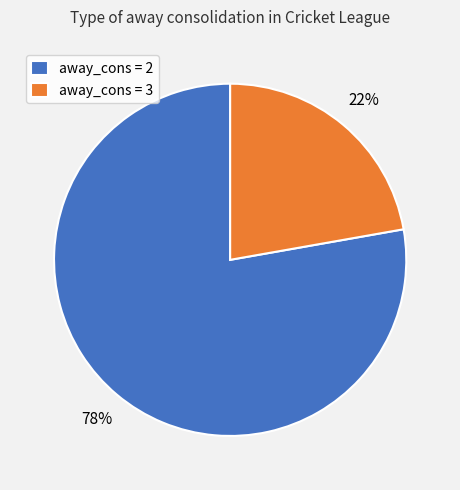

Which slice is the largest?

away_cons = 2